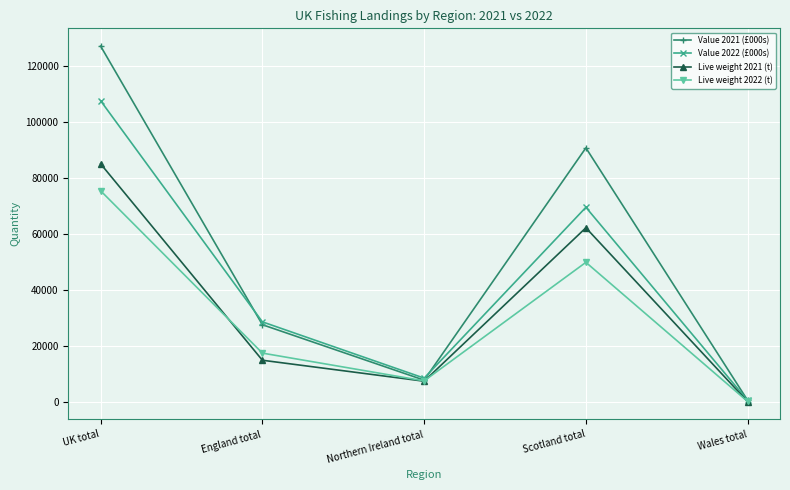

What is the difference between the maximum and minimum values in the Value 2021 (£000s) series?

126345.3